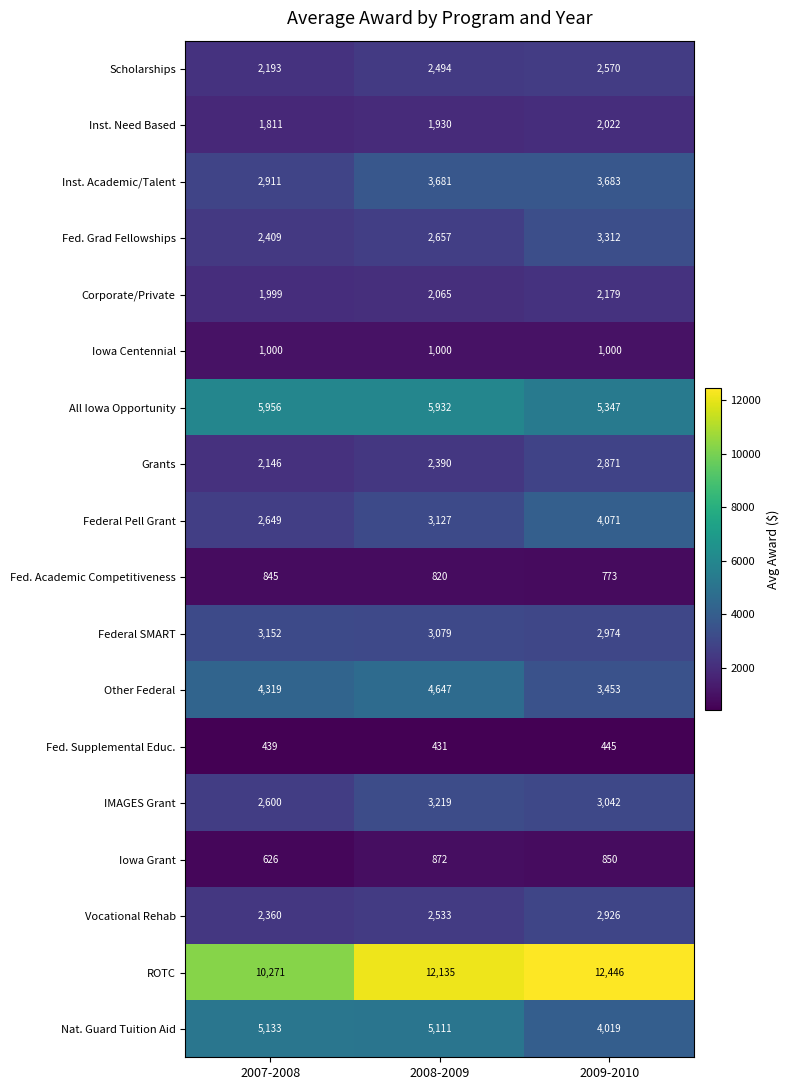

Which series has the largest total across all categories?

ROTC